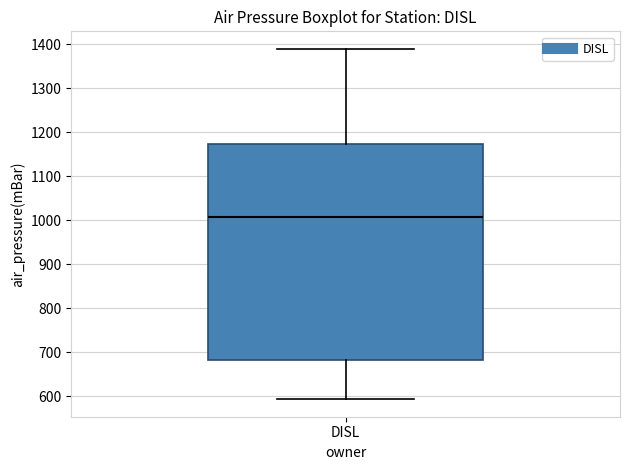

Where does the lower whisker of the box for DISL end on the y-axis? The values are not printed on the chart, so give them approximately, as read against the axis.

590